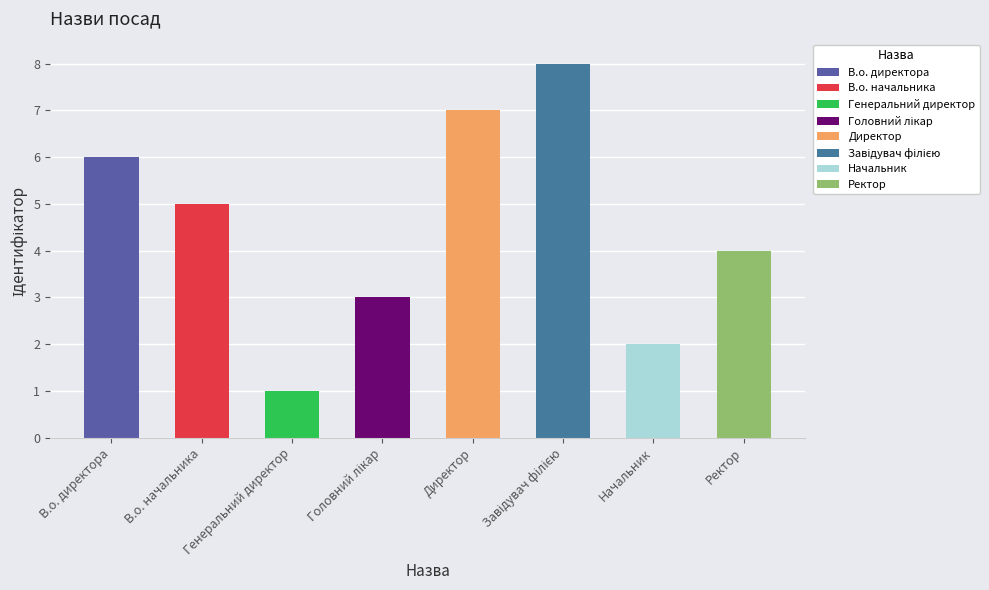

What is the label of the 3rd bar from the right?

Завідувач філією